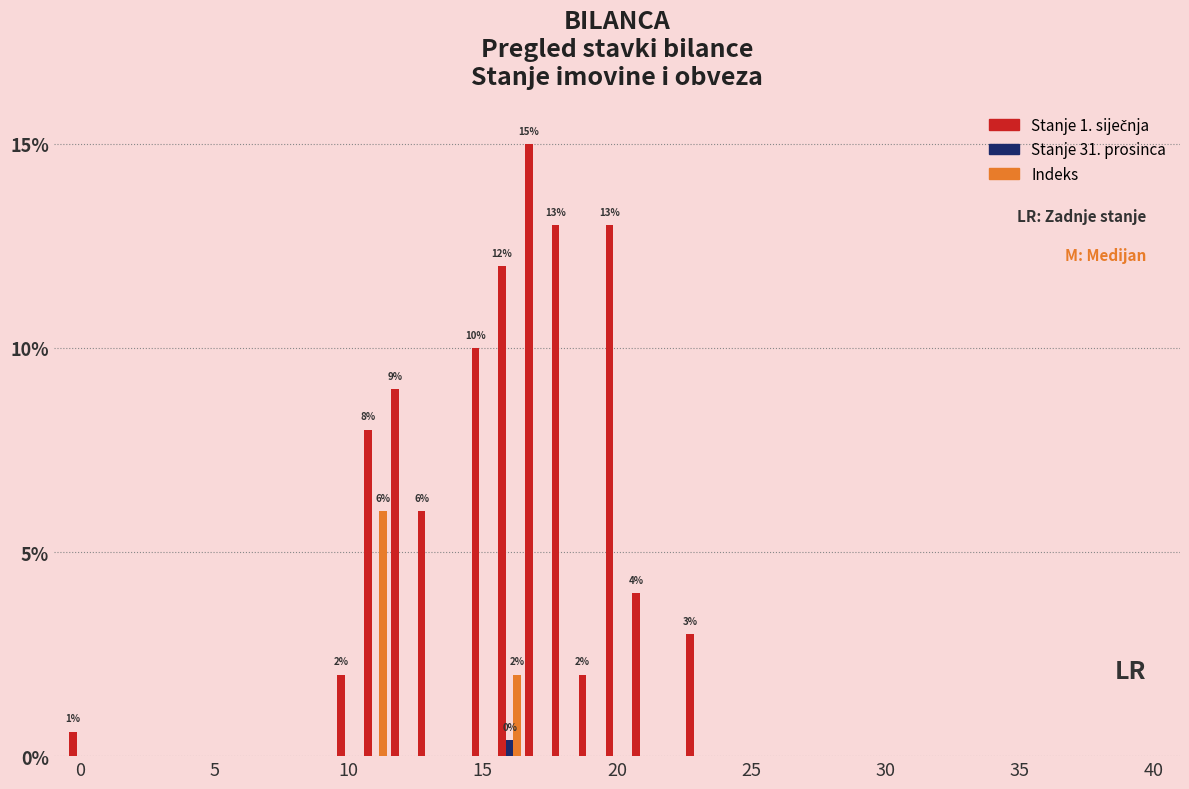

What is the sum of all Stanje 31. prosinca values?

0.4